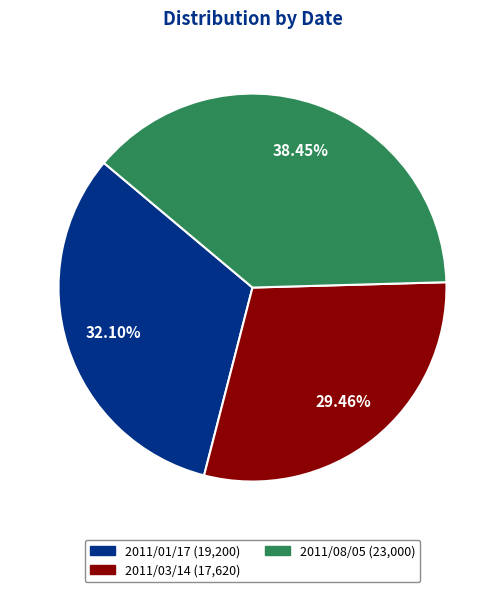

Which has a higher value, 2011/03/14 or 2011/08/05?

2011/08/05